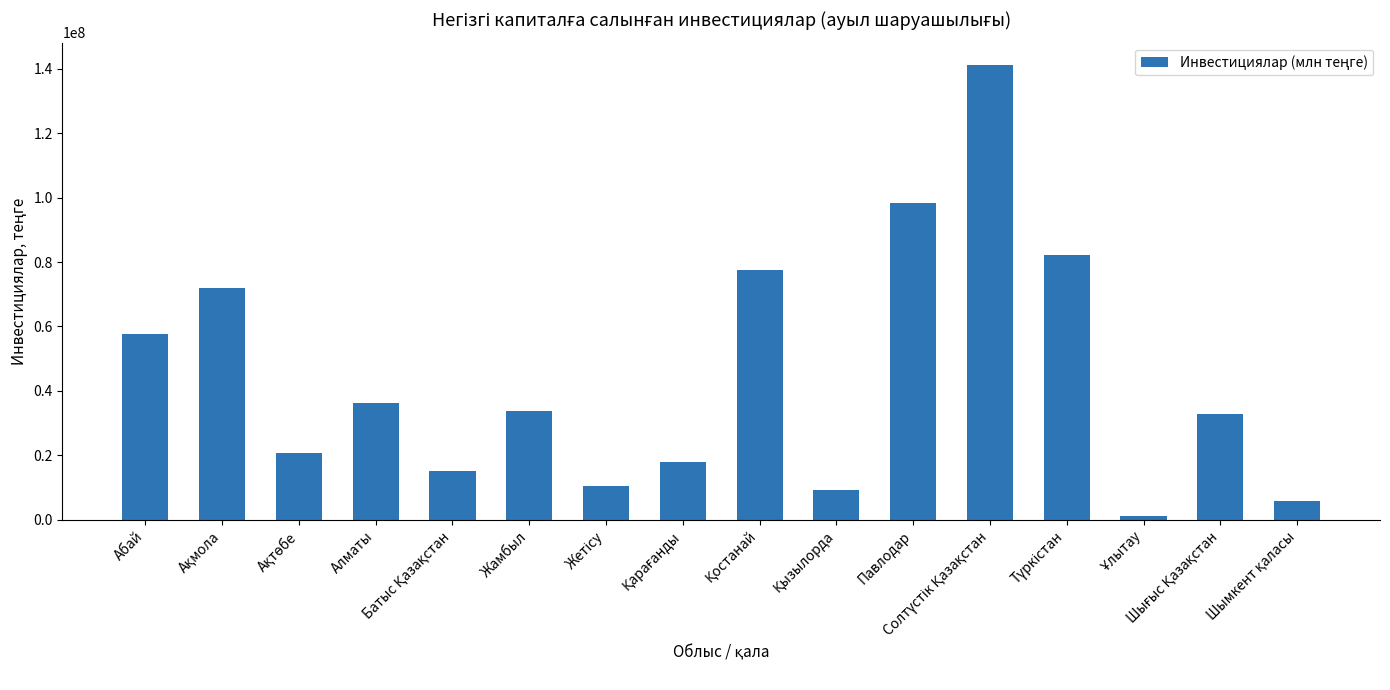

Reading left to right, list all the values displayed in this chart.

57732961	72005205	20703132	36285594	15206372	33776939	10587012	18081575	77683991	9294661	98361712	141059242	82247673	1168653	32698023	5930992